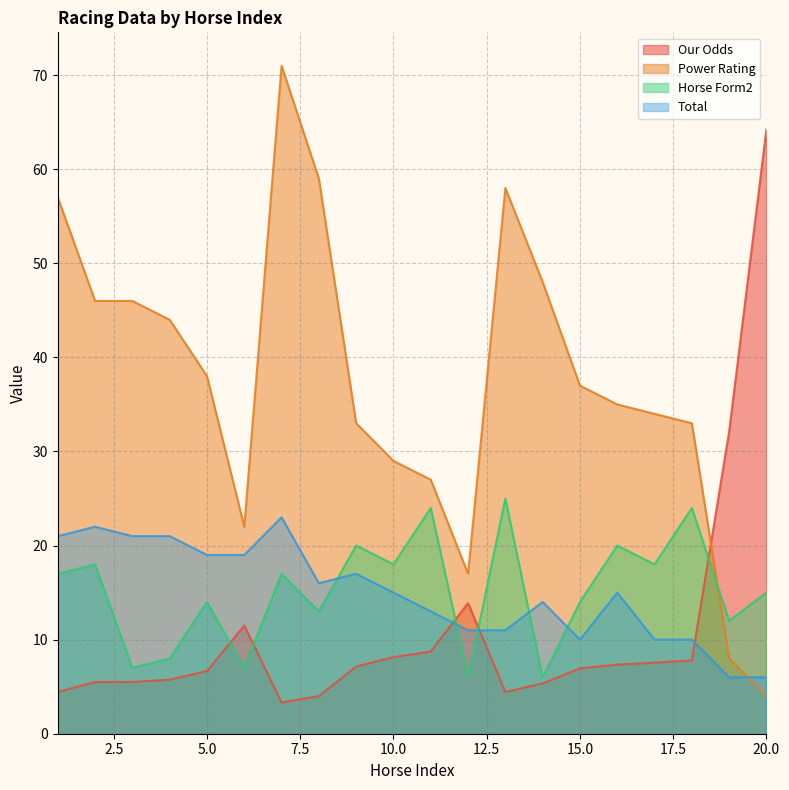

What is the spread (max minus min) of values at 17?

26.4